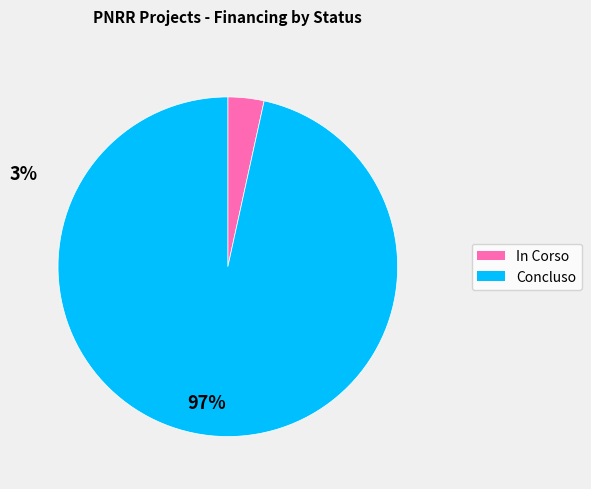

Which category has the smallest portion of the pie?

In Corso